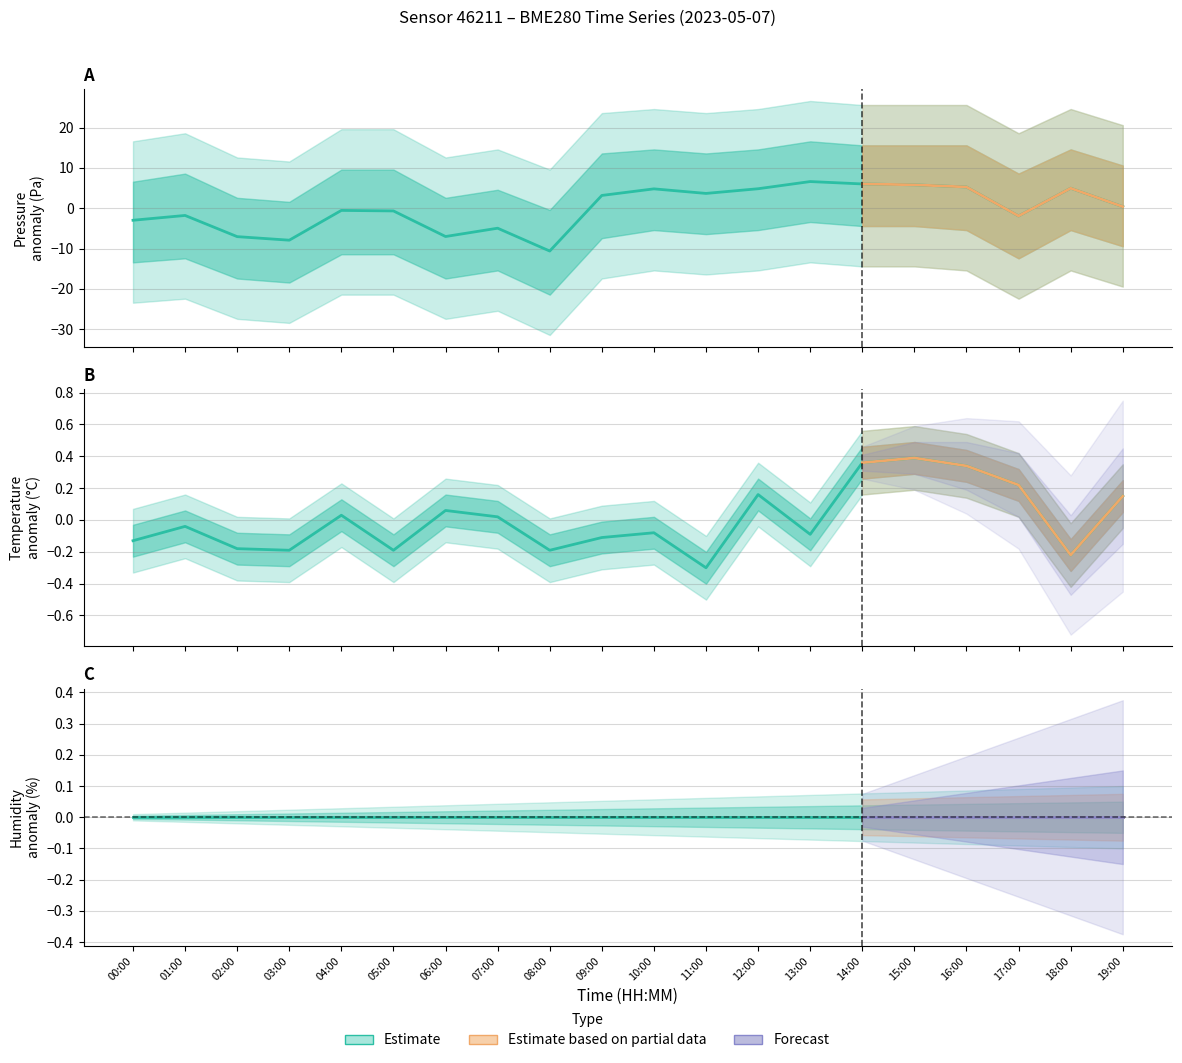

How many data points in temperature are less than 0?

11